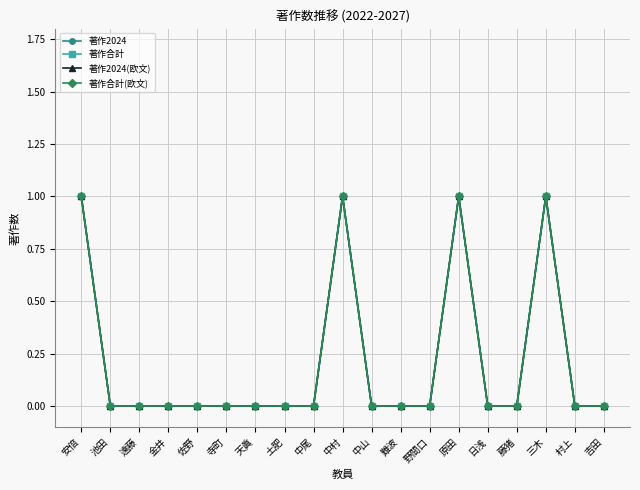

True or false: 著作合計(欧文) has more than 0 interior local peaks.

True